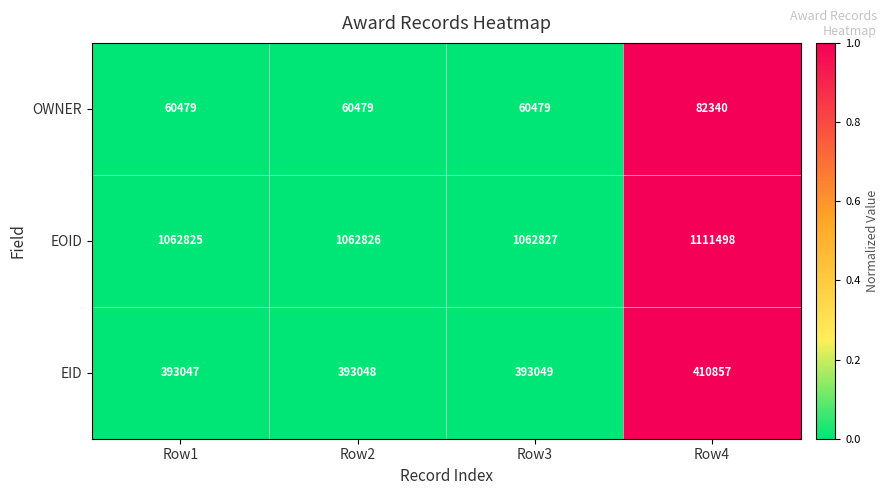

At which category does the chart reach its peak across all series?

Row4